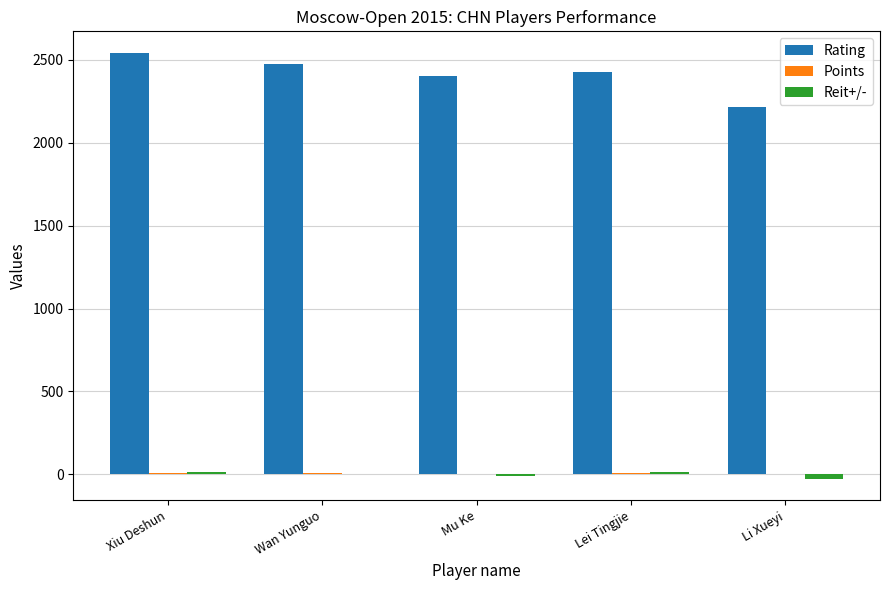

Which label corresponds to the largest value in the chart?

Xiu Deshun